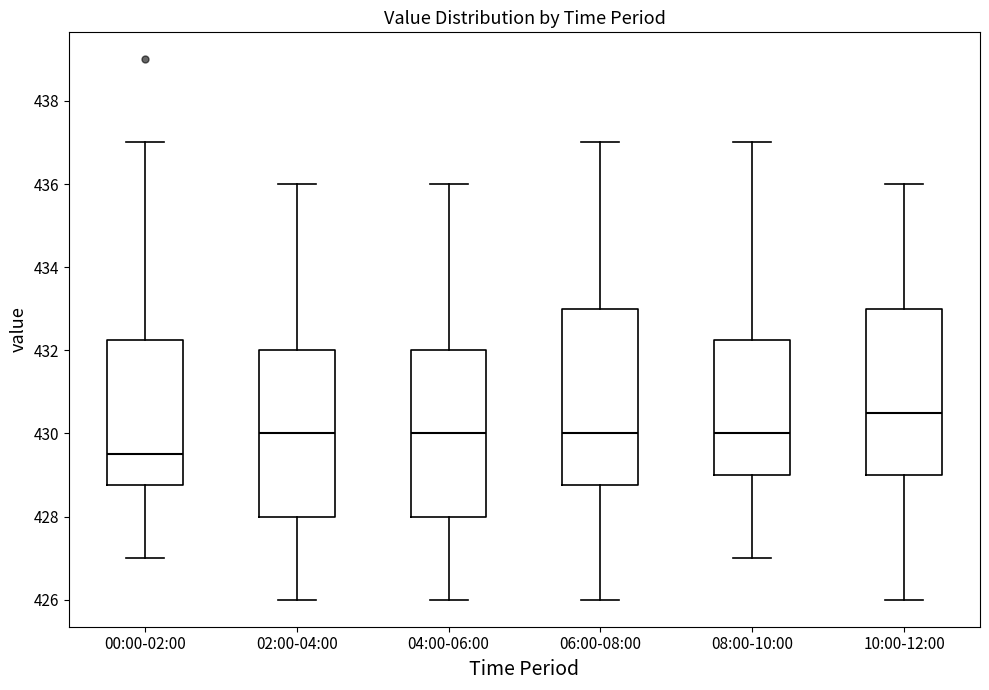

Reading left to right, transcribe this box plot: for each box, give where its median line is, the range the box spans, and where its two whiskers end, as read against the y-axis. The values are not printed on the chart, so give them approximately, as read against the axis.

00:00-02:00: median 429.6, box 428.8 to 432.2, whiskers 427.0 to 437.0
02:00-04:00: median 430.0, box 428.0 to 432.0, whiskers 426.0 to 436.0
04:00-06:00: median 430.0, box 428.0 to 432.0, whiskers 426.0 to 436.0
06:00-08:00: median 430.0, box 428.8 to 433.0, whiskers 426.0 to 437.0
08:00-10:00: median 430.0, box 429.0 to 432.2, whiskers 427.0 to 437.0
10:00-12:00: median 430.6, box 429.0 to 433.0, whiskers 426.0 to 436.0